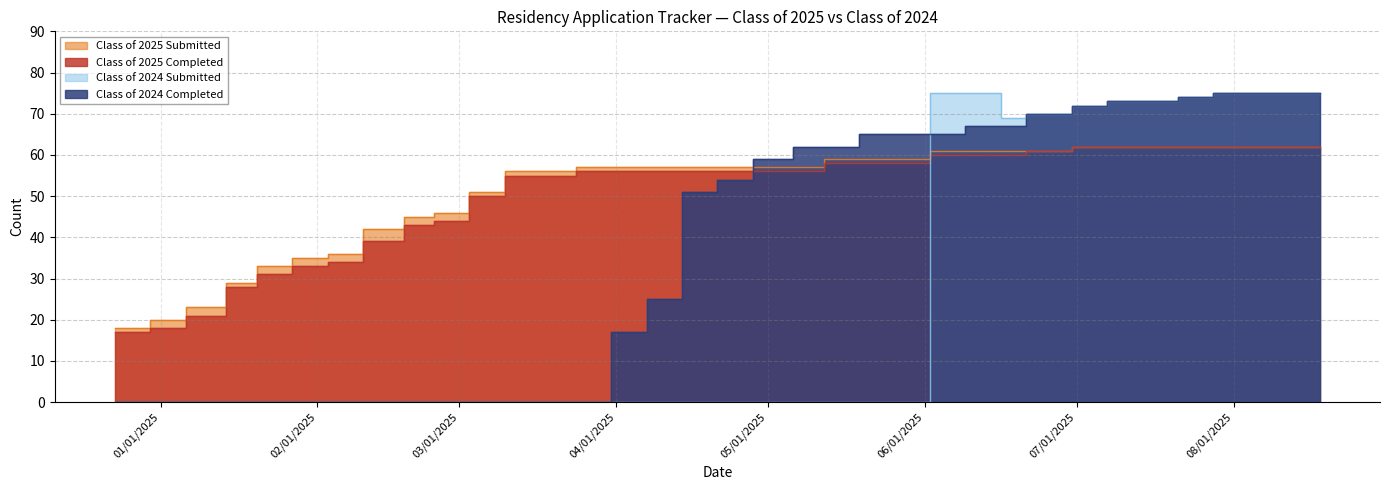

Which series has the largest range (max minus min)?

Class of 2024 Completed